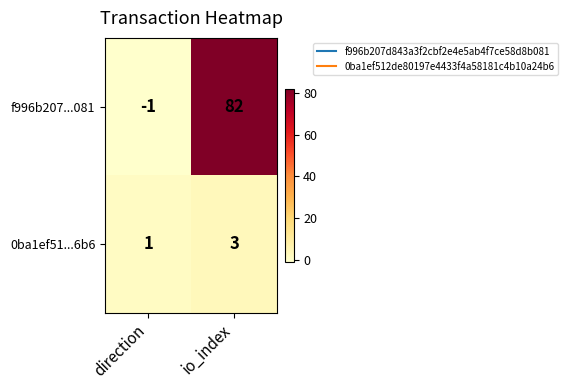

Is it true that 0ba1ef51...6b6 equals 1 at direction?

True